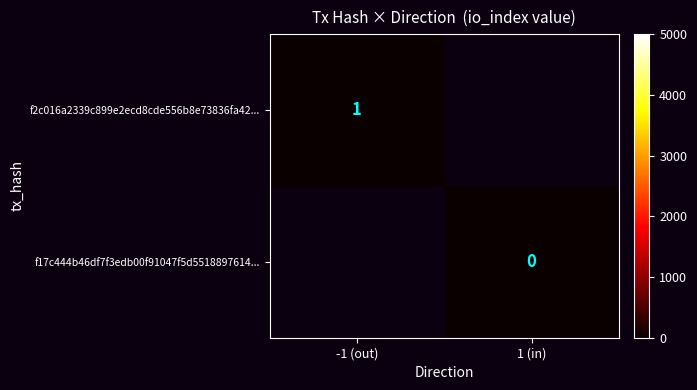

True or false: f2c016a2339c899e2ecd8cde556b8e73836fa42... has a value of 2 at -1 (out).

False